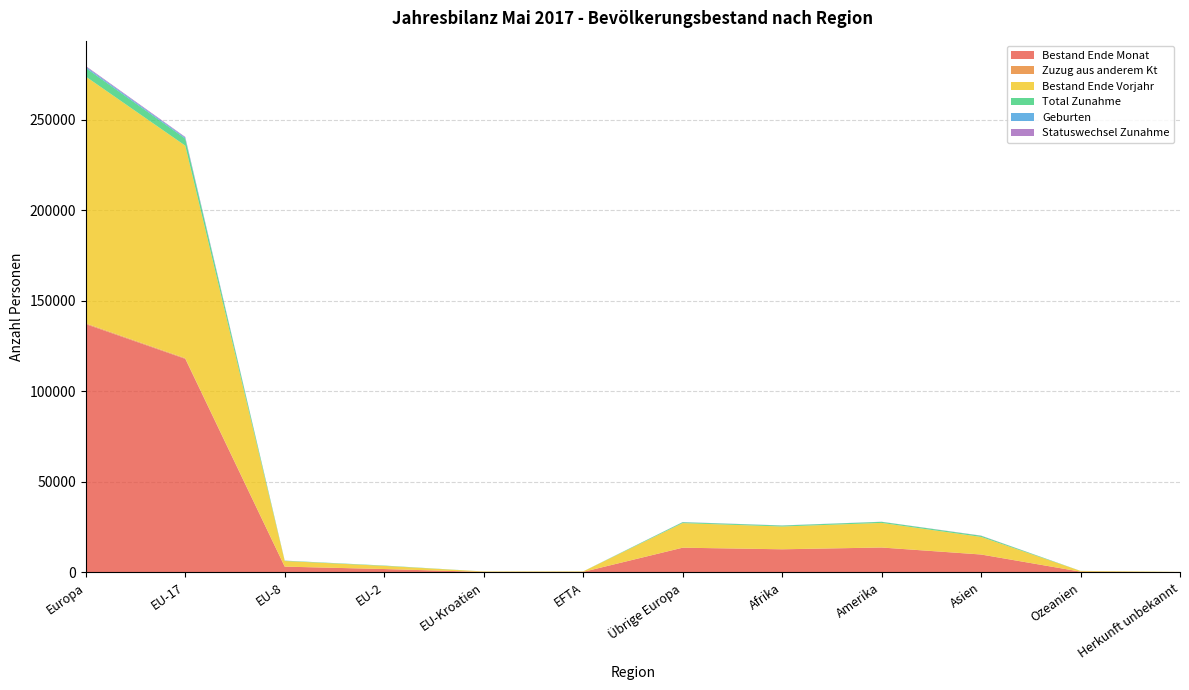

Reading left to right, extract all data points from this chart.

Bestand Ende Monat: 137117	117944	3172	1845	253	274	13629	12745	13729	9864	405	134
Zuzug aus anderem Kt: 445	386	20	14	0	2	23	30	28	42	4	0
Bestand Ende Vorjahr: 136289	117366	3102	1733	254	261	13573	12578	13579	9686	404	131
Total Zunahme: 4729	3901	169	169	9	17	464	498	582	623	27	4
Geburten: 666	541	31	15	3	2	74	65	38	34	1	2
Statuswechsel Zunahme: 450	376	20	6	0	1	47	29	33	90	0	0